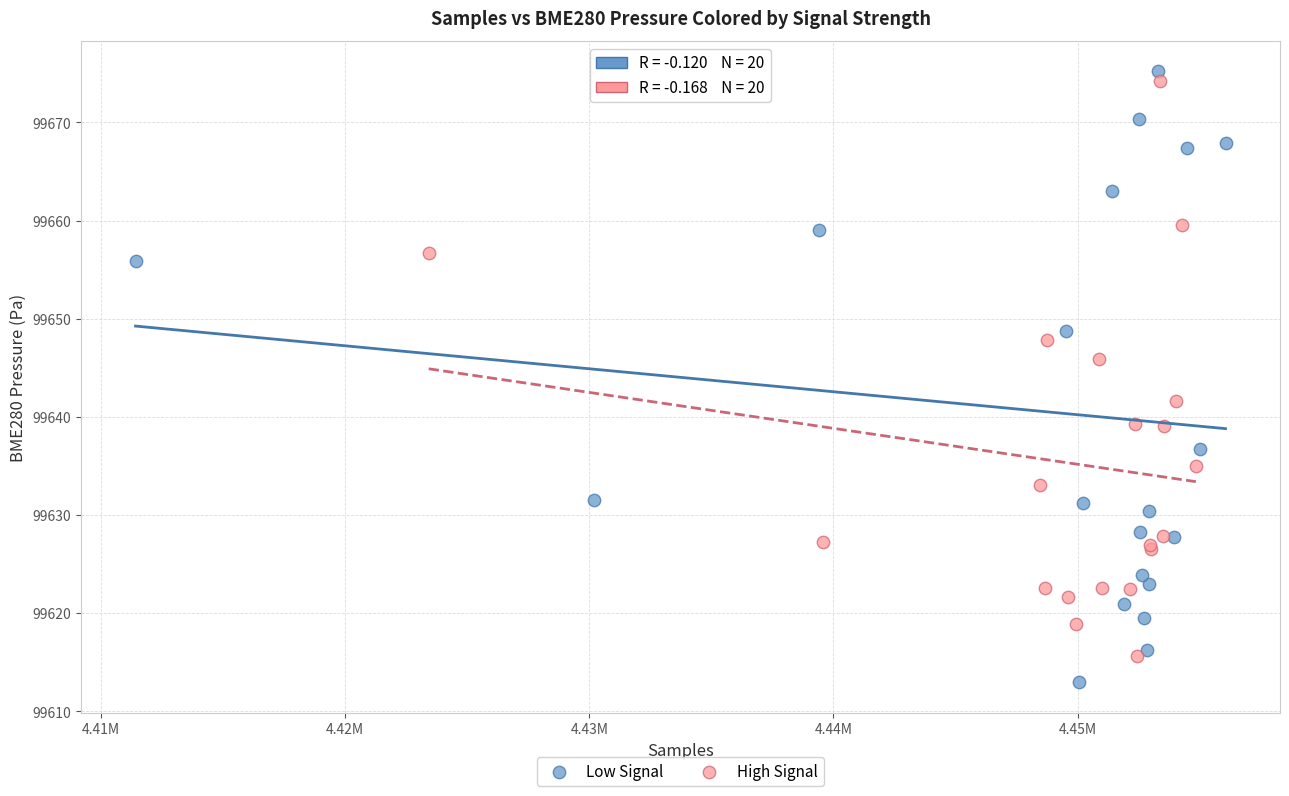

Which series reaches the minimum Y coordinate?

Low Signal